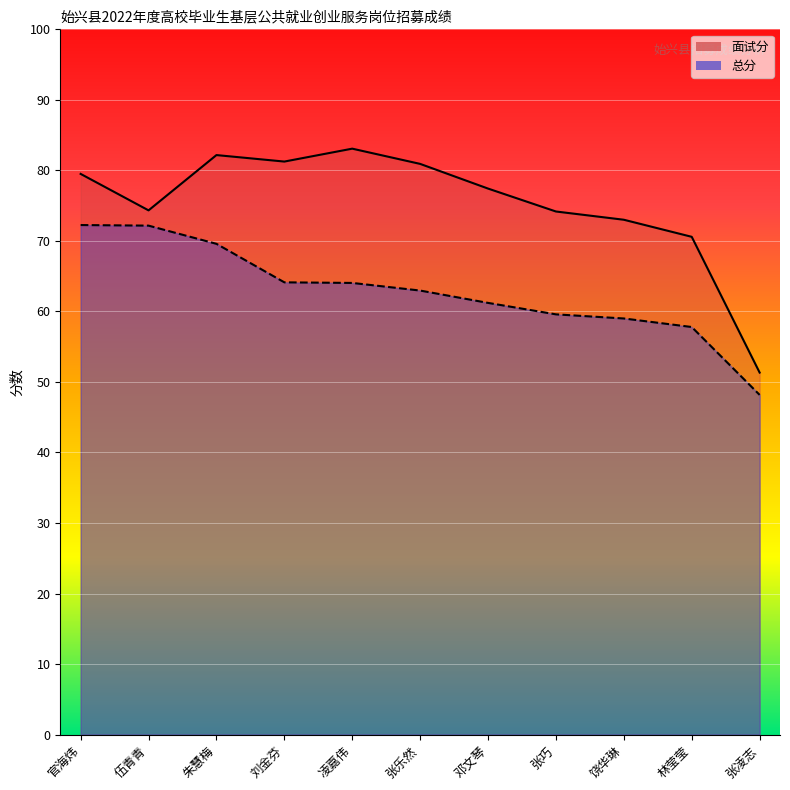

The 总分 series shows 86.2 at 饶华琳. True or false?

False